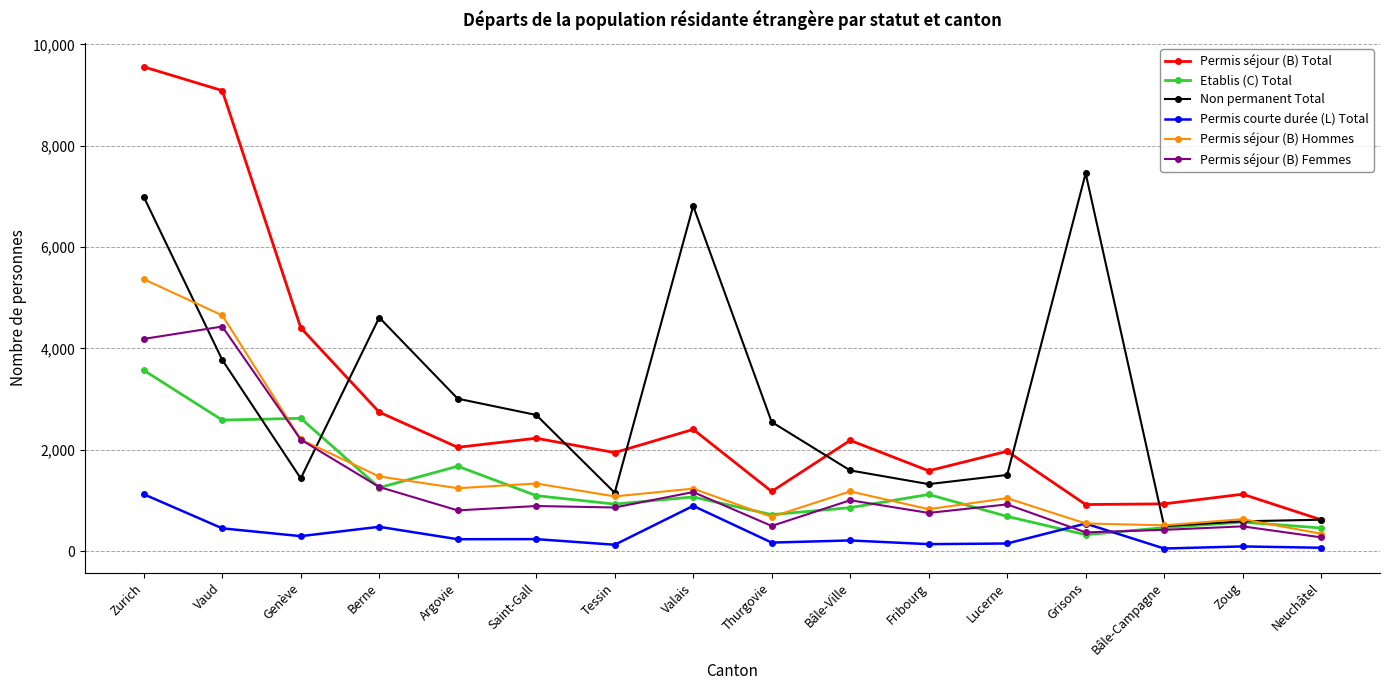

Which series changed the most between Thurgovie and Neuchâtel?

Non permanent Total